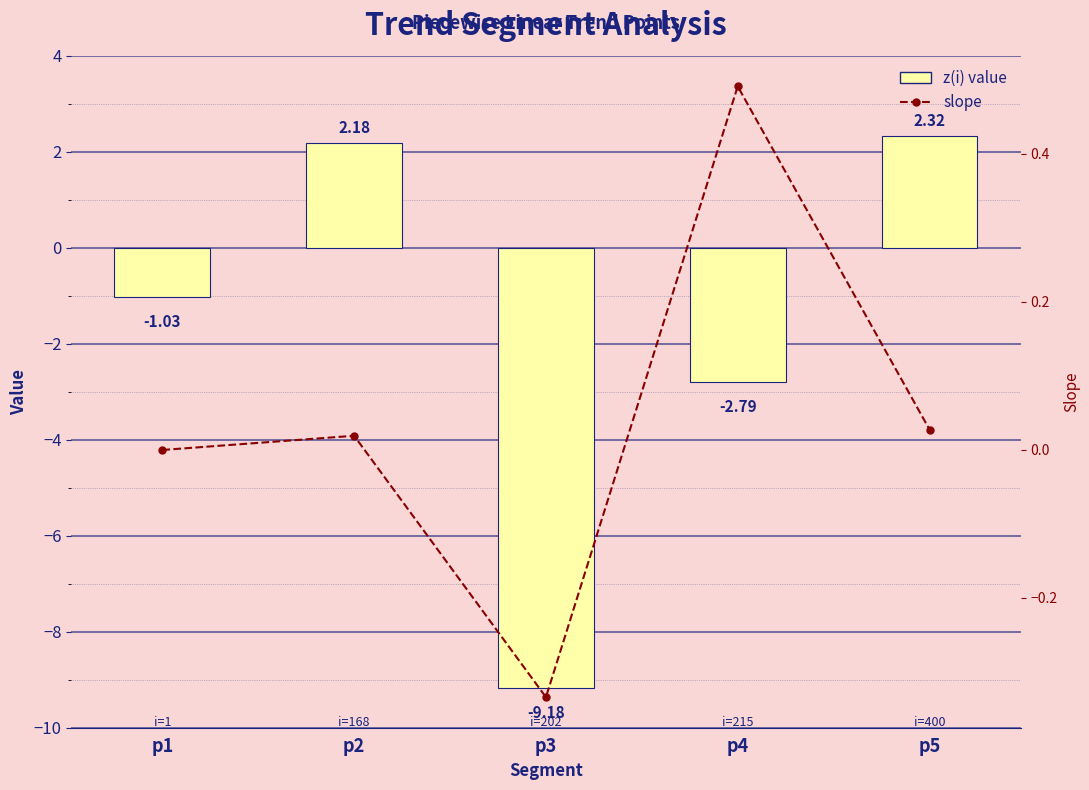

What is the lowest value of the z(i) value series?

-9.2